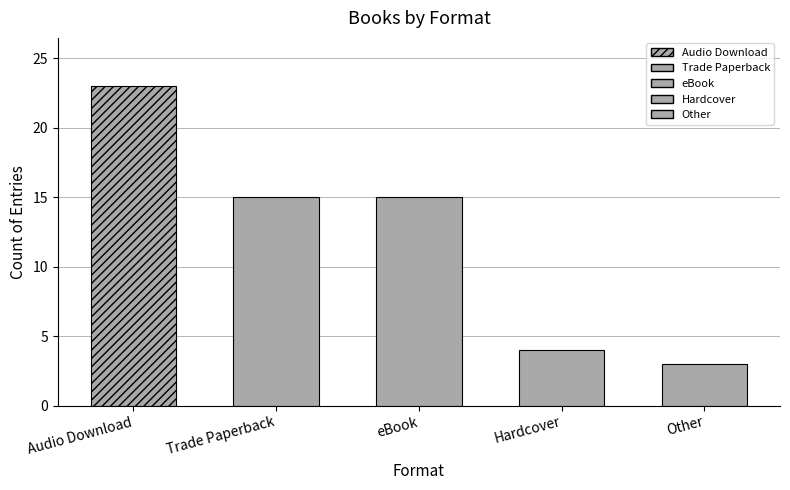

Where is the data nearest to the value 13?

Trade Paperback